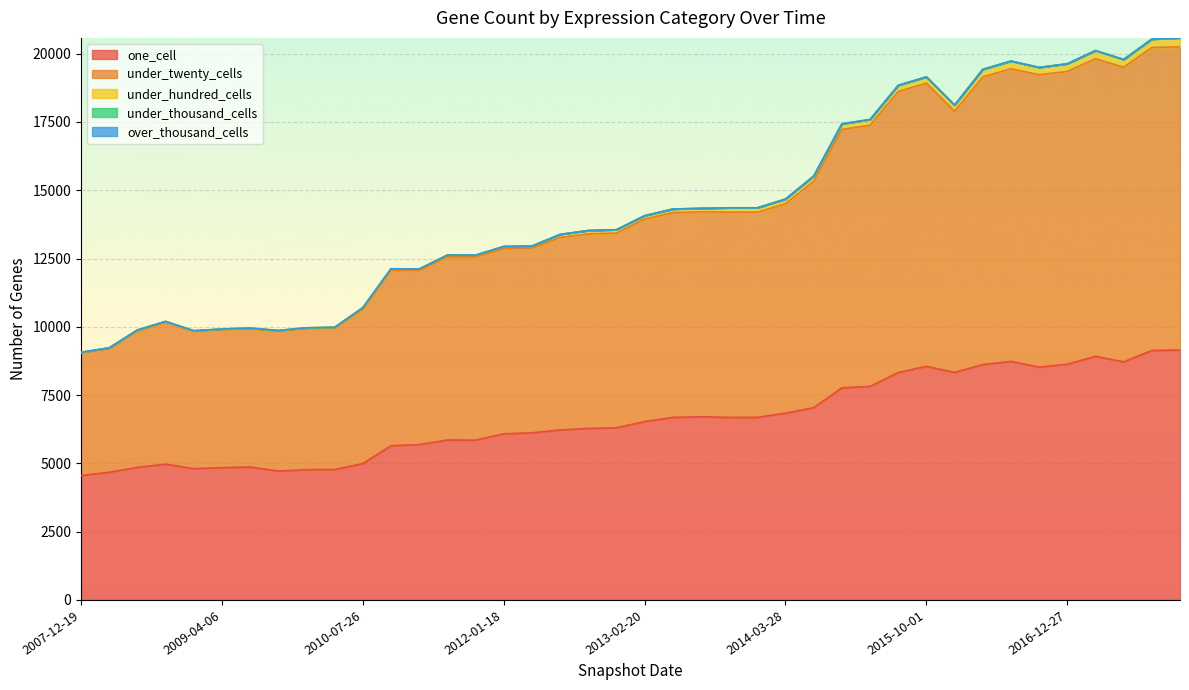

What is the label of the 6th point from the left?

2009-04-06